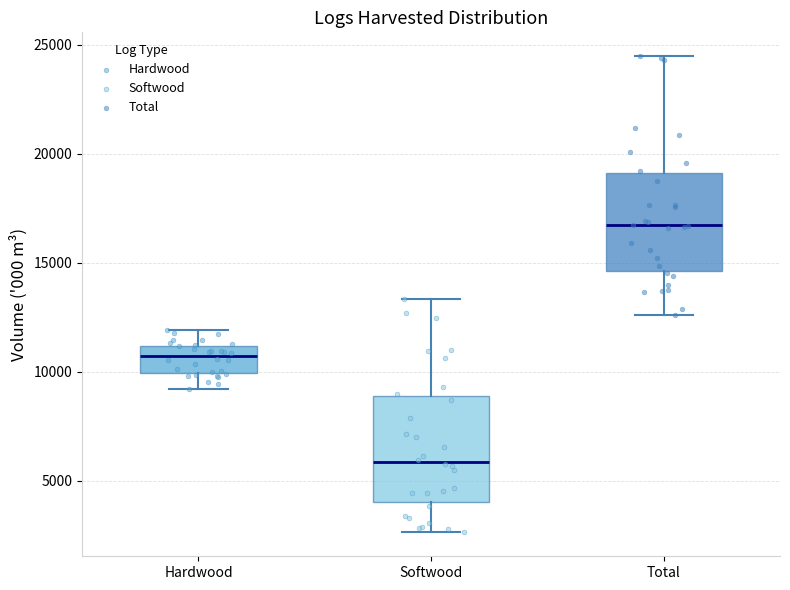

Which box's median line is the lowest?

Softwood